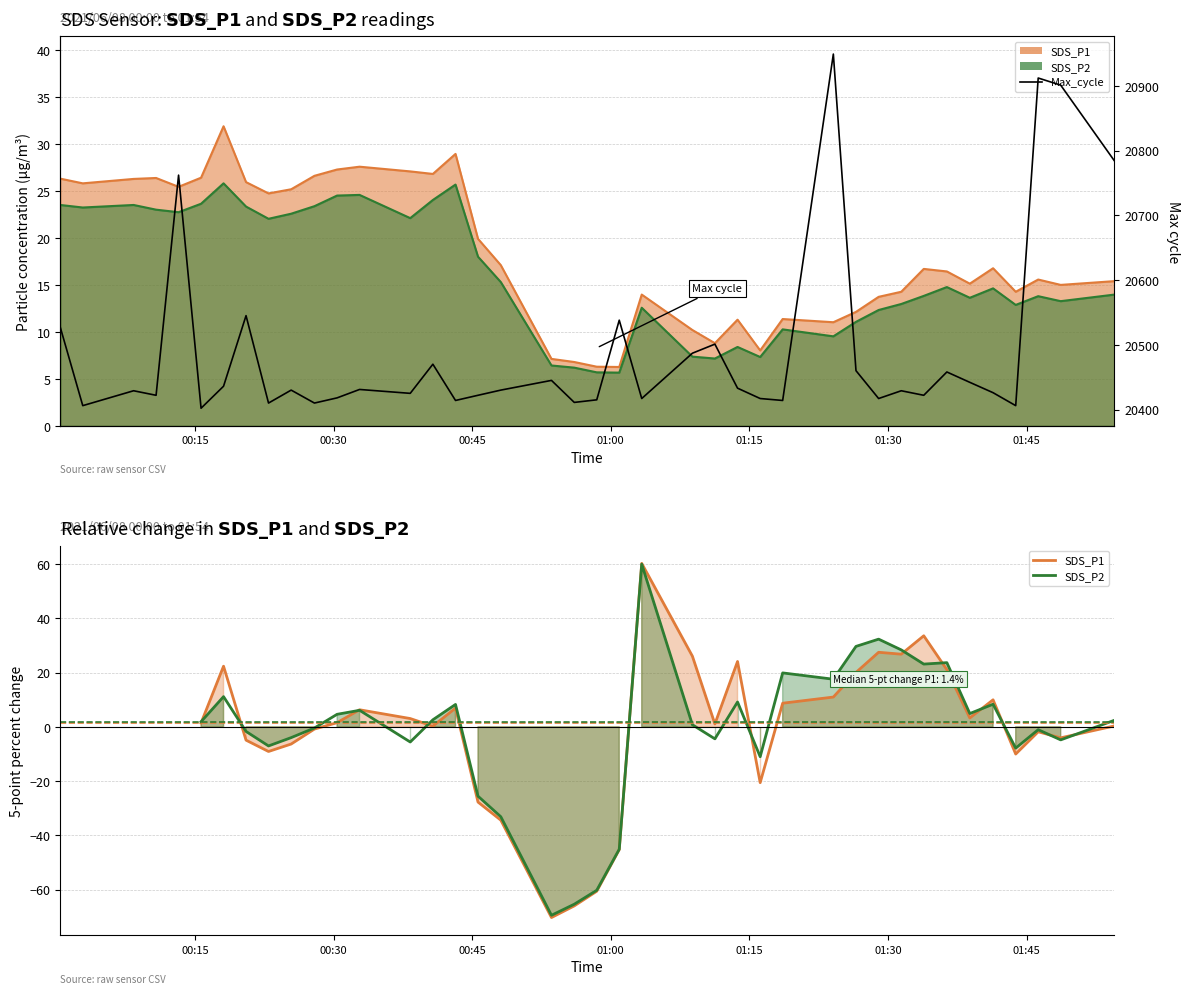

At how many categories does at least one series exceed 29?

1